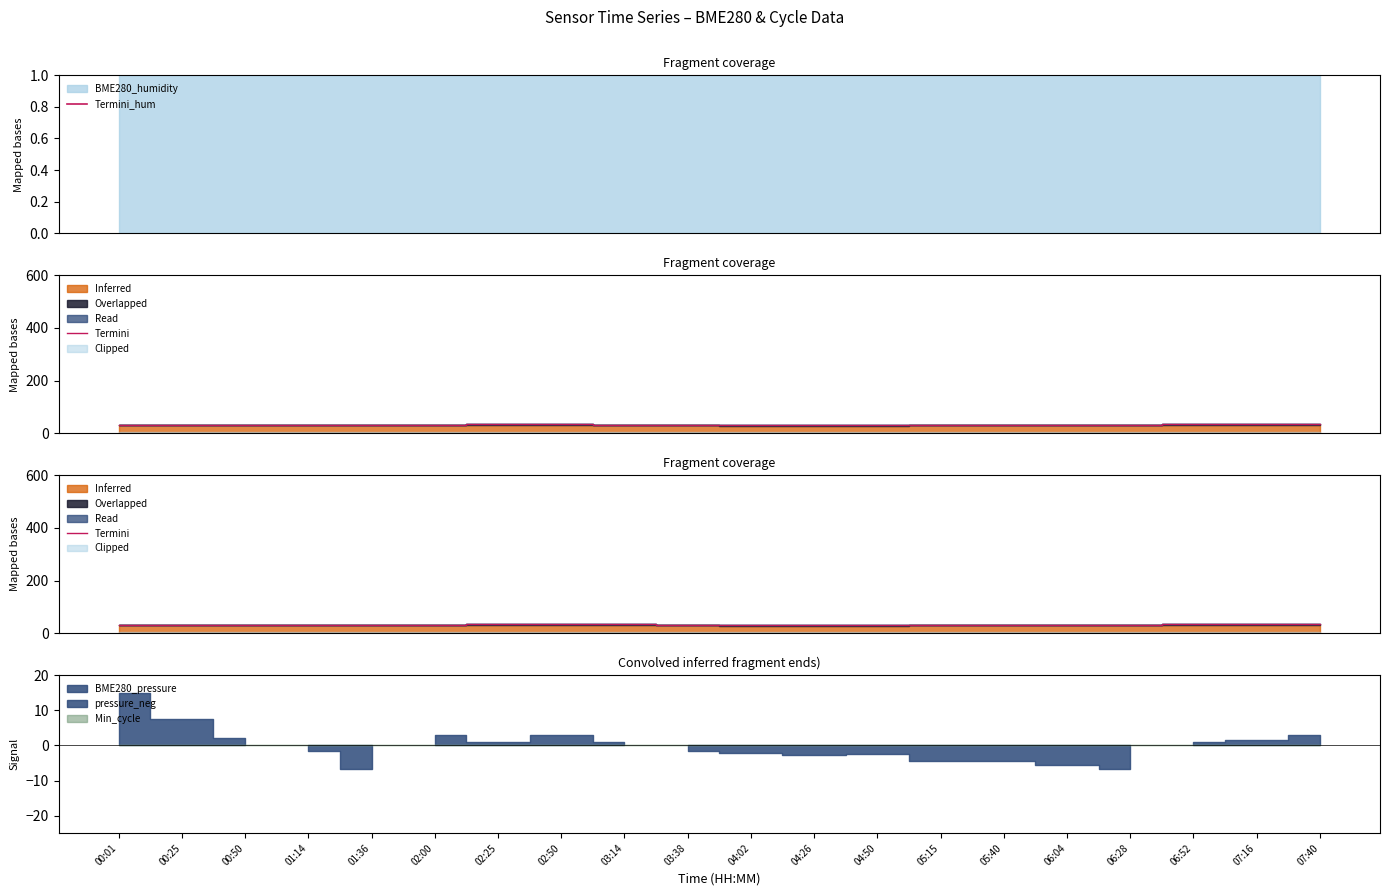

How many lines are shown in the chart?

2